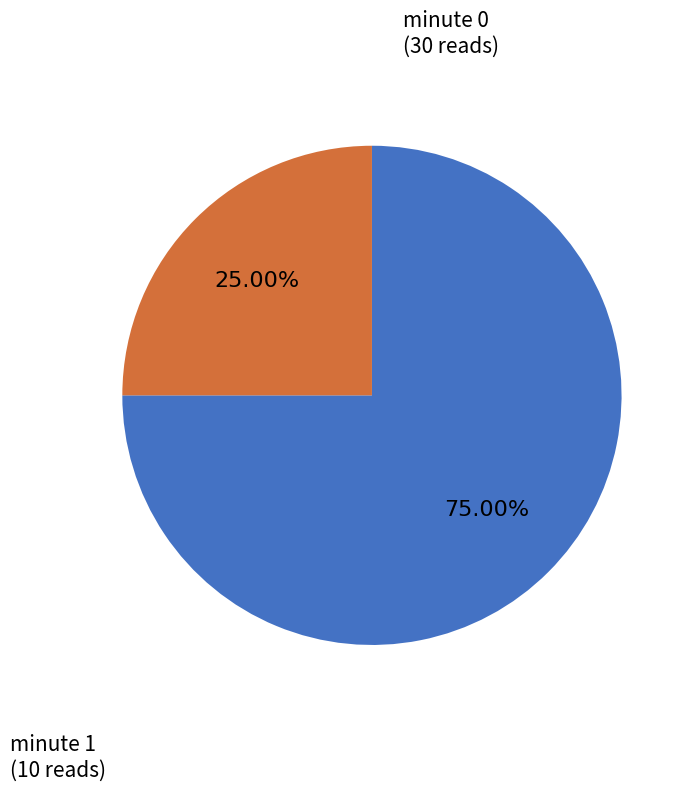

What is the ratio of the value at minute 1 to the value at minute 0?

0.3